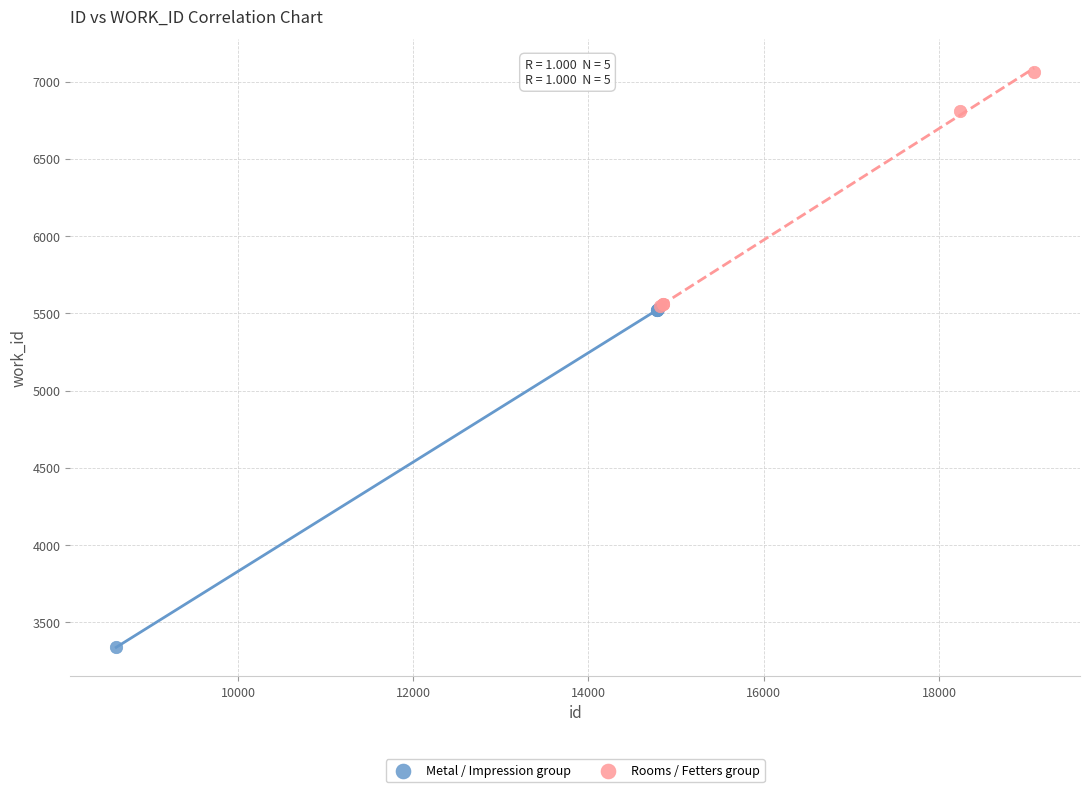

Which series has the largest Y range (max minus min)?

Metal / Impression group